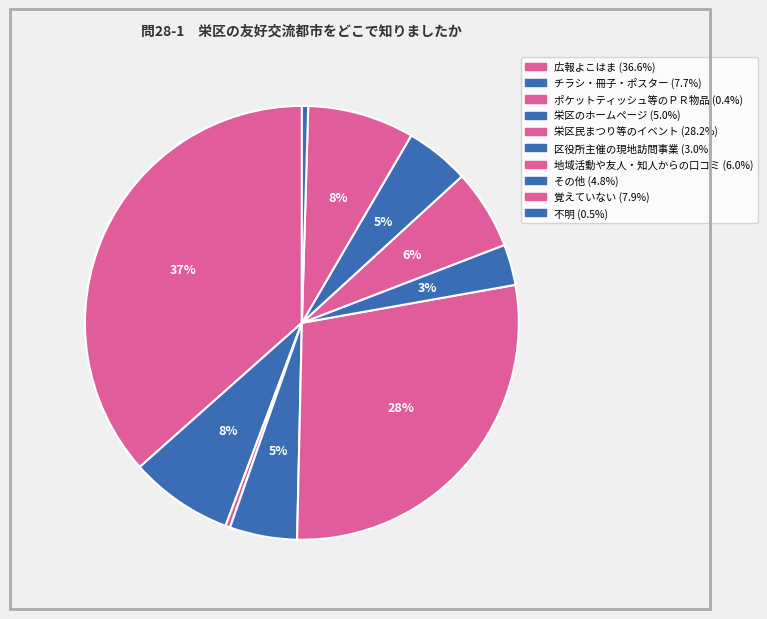

Combined, what portion of the pie is チラシ・冊子・ポスター and 地域活動や友人・知人からの口コミ?

13.7%